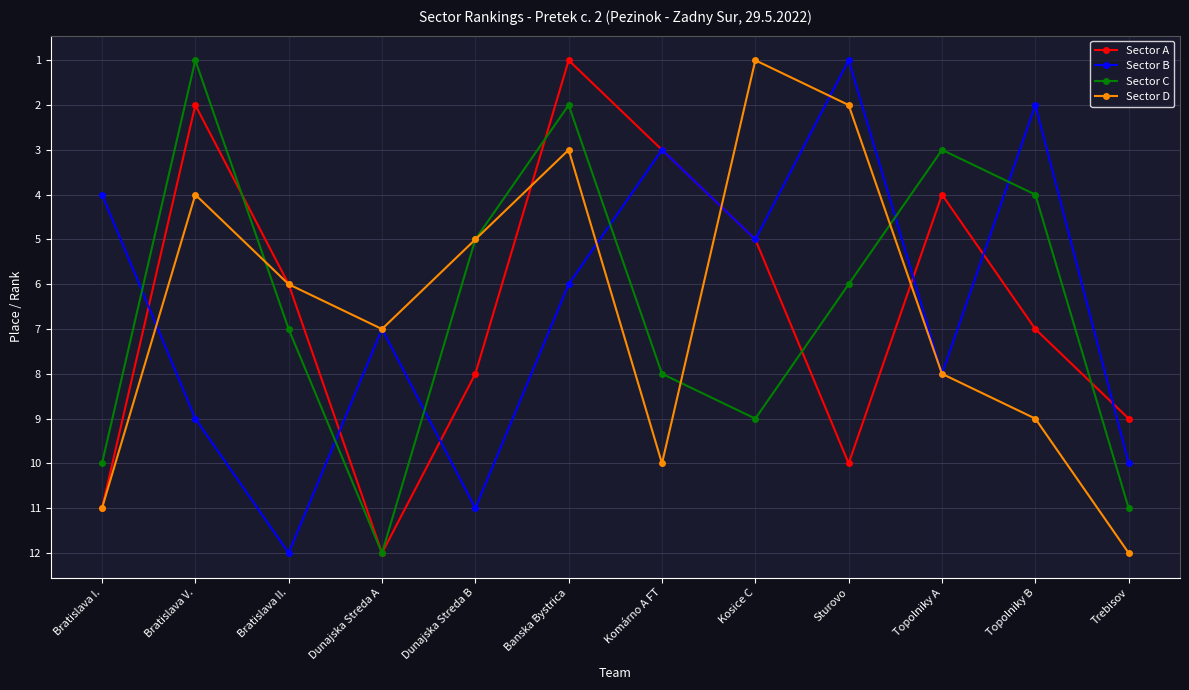

What is the greatest value displayed?

12